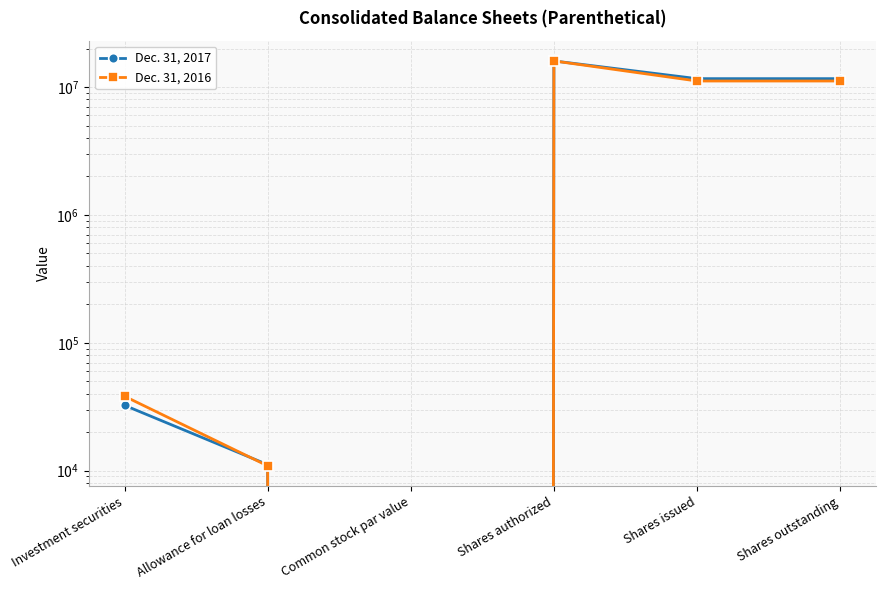

At which category does Dec. 31, 2016 reach its first local valley?

Common stock par value